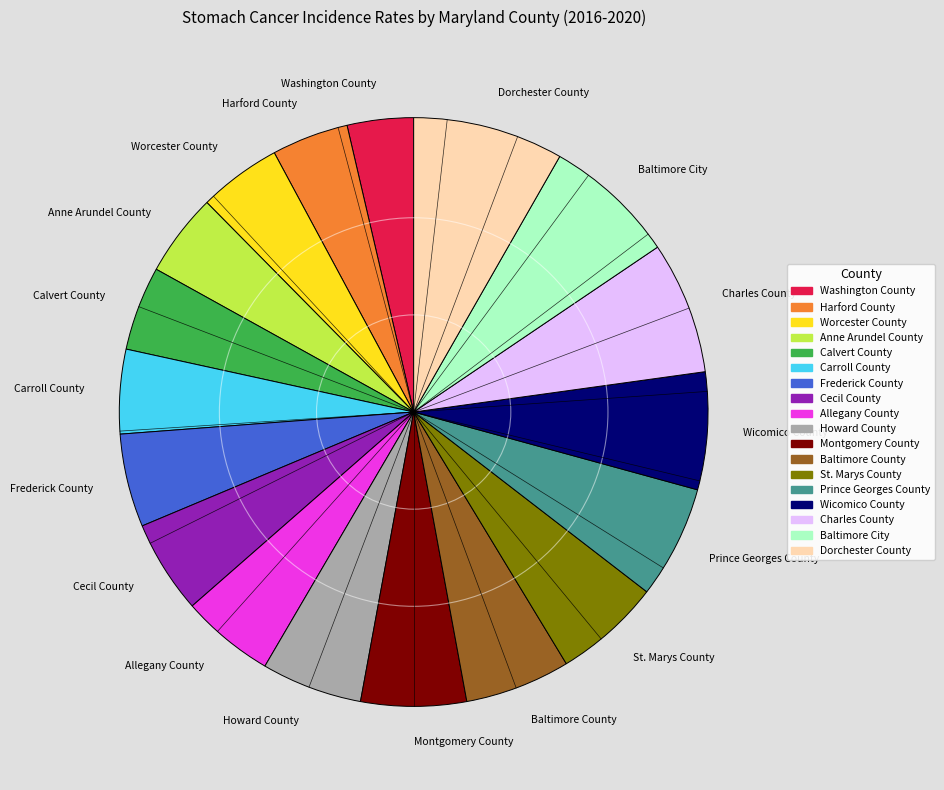

The Charles County slice represents 7% of the pie. True or false?

True